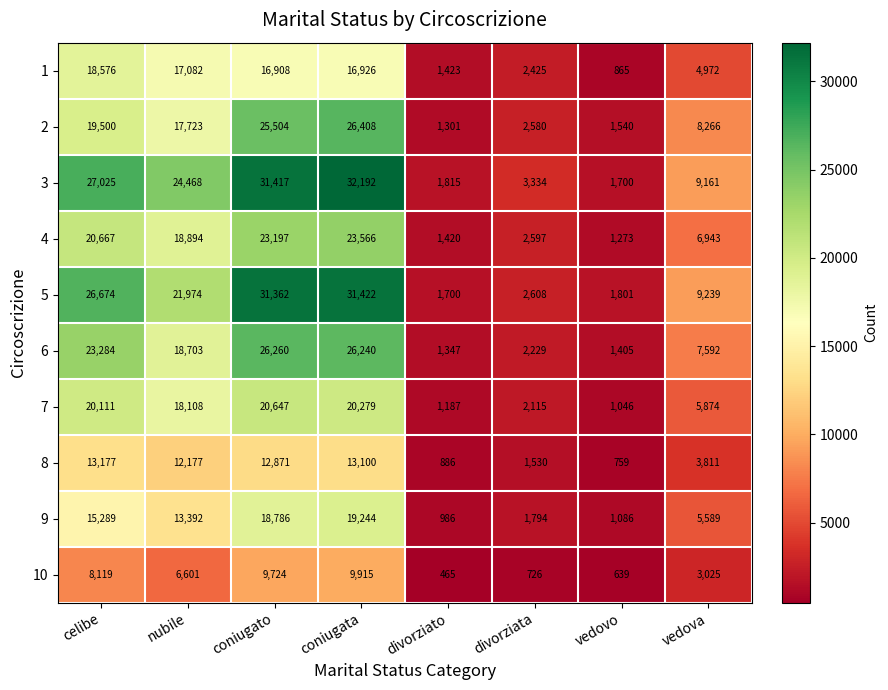

What value does the 5 series have at celibe, to the nearest 10?

26670